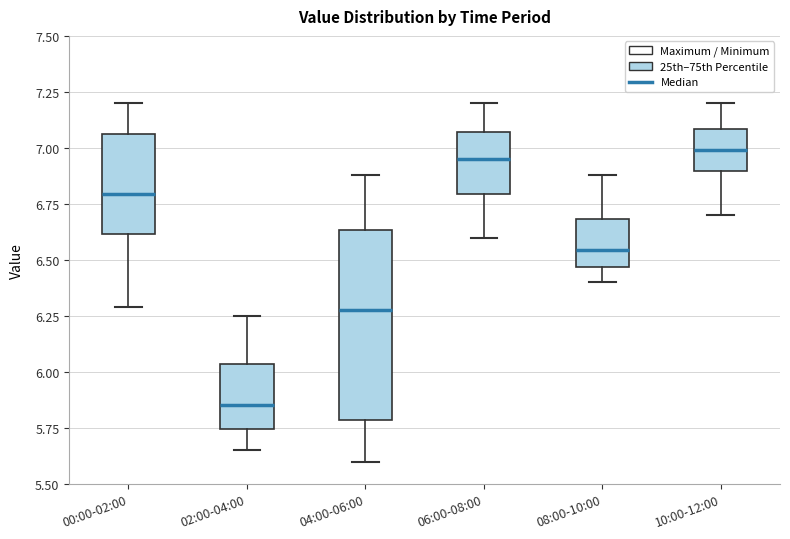

Reading left to right, read every box against the y-axis: the position of its median line, the range the box covers, and the ends of its whiskers. The values are not printed on the chart, so give them approximately, as read against the axis.

00:00-02:00: median 6.80, box 6.60 to 7.05, whiskers 6.30 to 7.20
02:00-04:00: median 5.85, box 5.75 to 6.05, whiskers 5.65 to 6.25
04:00-06:00: median 6.30, box 5.80 to 6.65, whiskers 5.60 to 6.90
06:00-08:00: median 6.95, box 6.80 to 7.05, whiskers 6.60 to 7.20
08:00-10:00: median 6.55, box 6.45 to 6.70, whiskers 6.40 to 6.90
10:00-12:00: median 7.00, box 6.90 to 7.10, whiskers 6.70 to 7.20